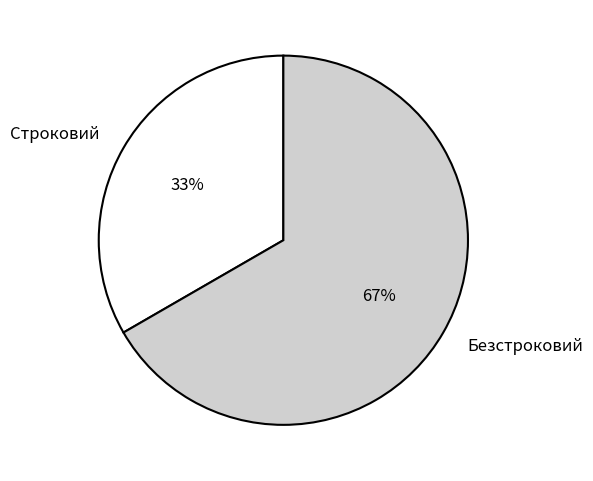

To the nearest percent, what is the average slice percentage?

50%